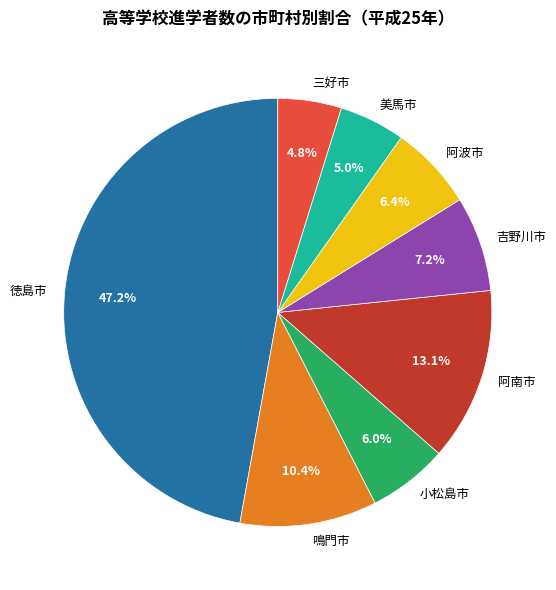

Is the sum of 阿南市 and 鳴門市 greater than half?

No